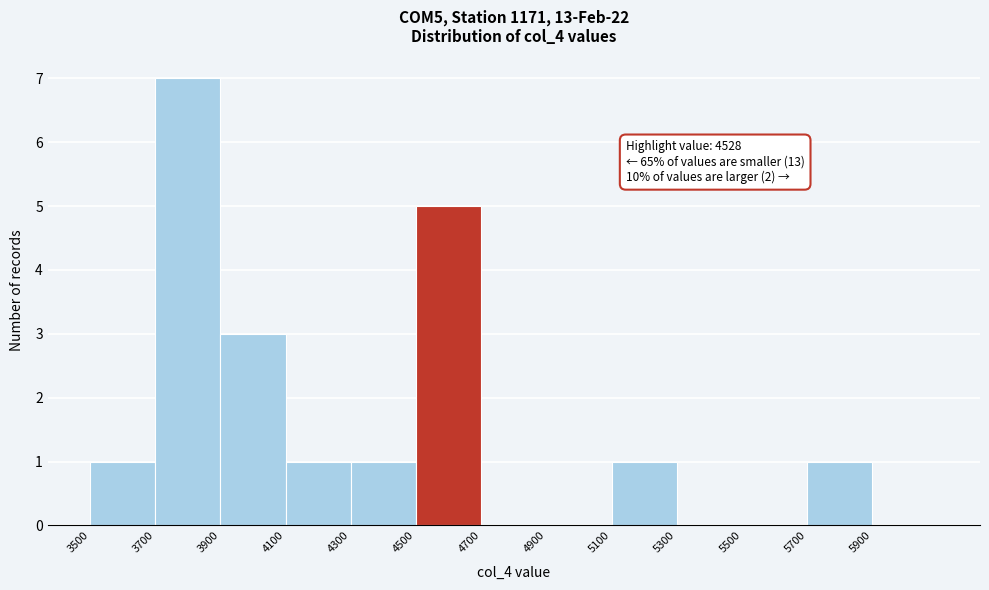

Which range on the x-axis has the tallest bar?

3700 to 3900